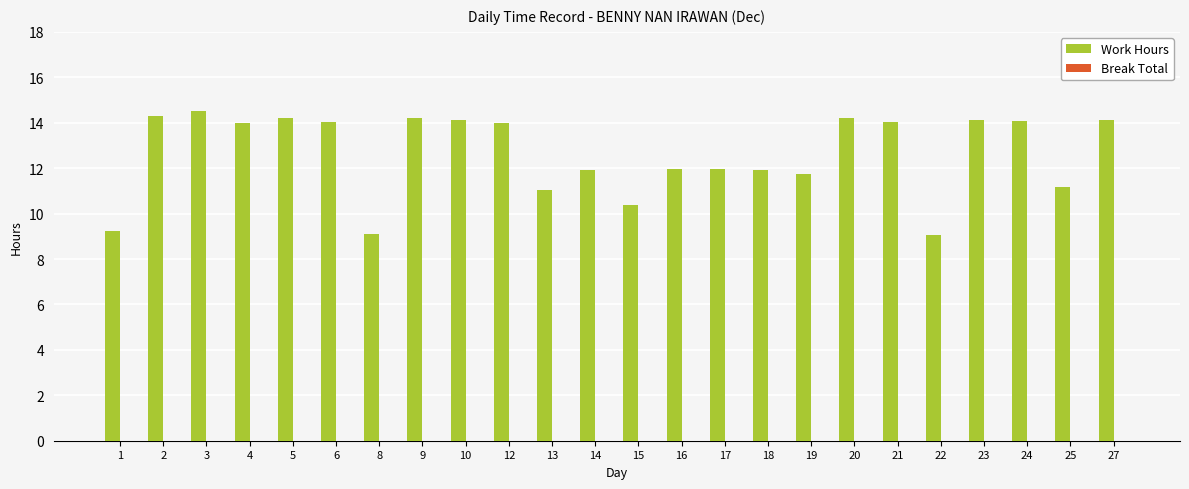

Between 22 and 2, which is larger?

2